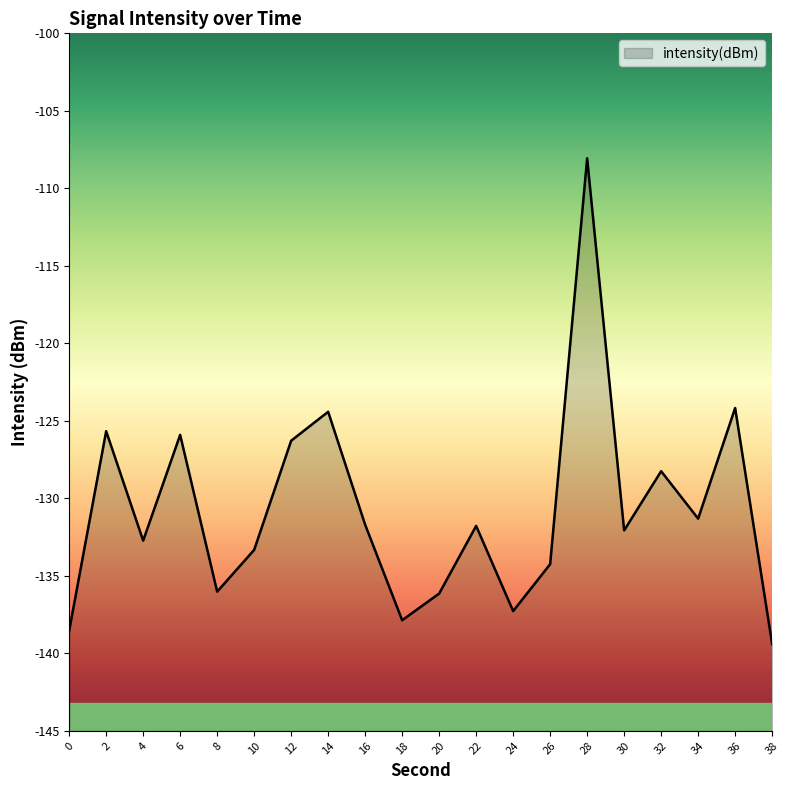

How many values are below -131?

13